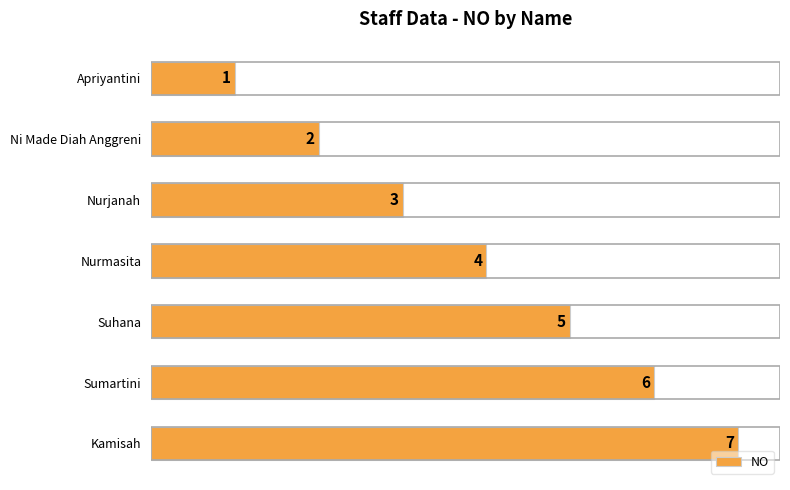

Count the number of data series in this chart.

1